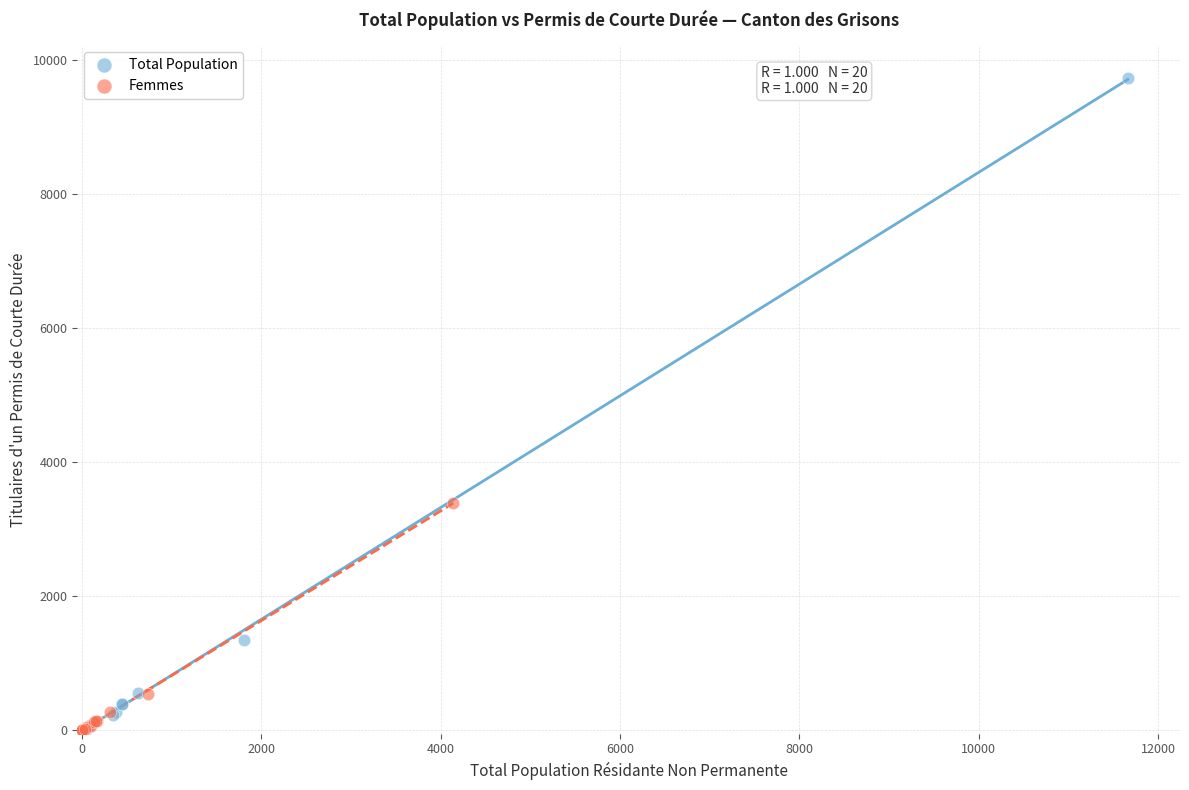

What are all the series names shown in the legend?

Total Population, Femmes